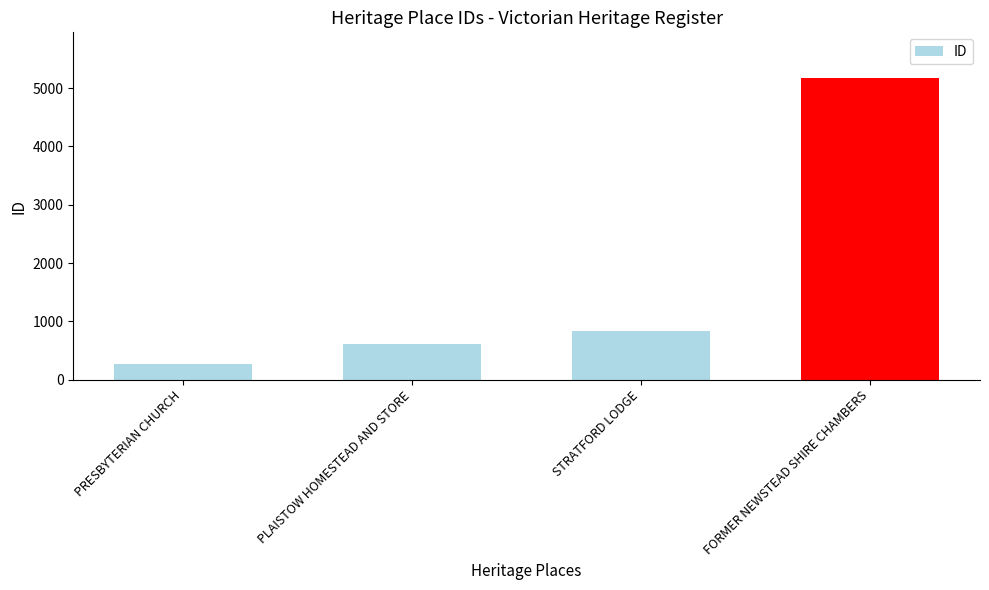

List the labels in order of value, largest first.

FORMER NEWSTEAD SHIRE CHAMBERS, STRATFORD LODGE, PLAISTOW HOMESTEAD AND STORE, PRESBYTERIAN CHURCH